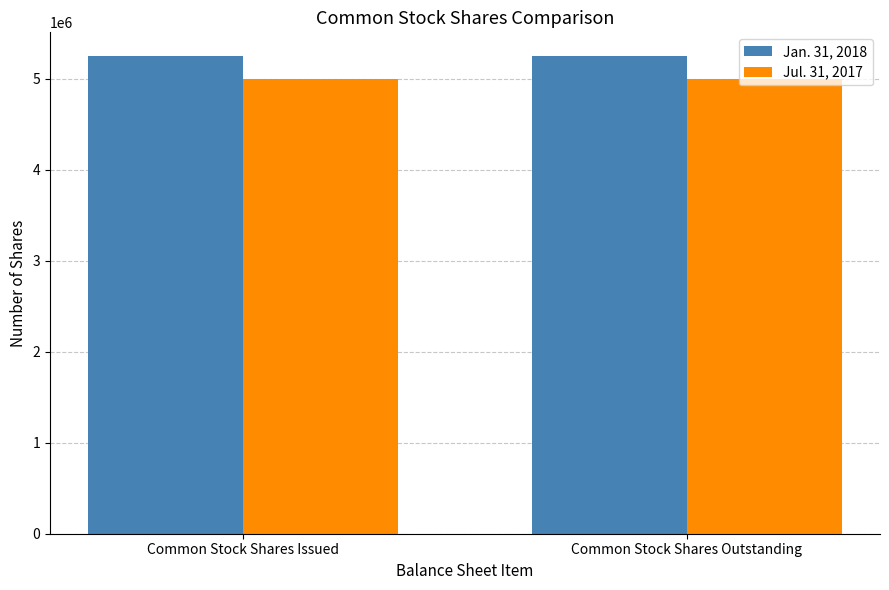

Rank the series by their average value, from lowest to highest.

Jul. 31, 2017, Jan. 31, 2018